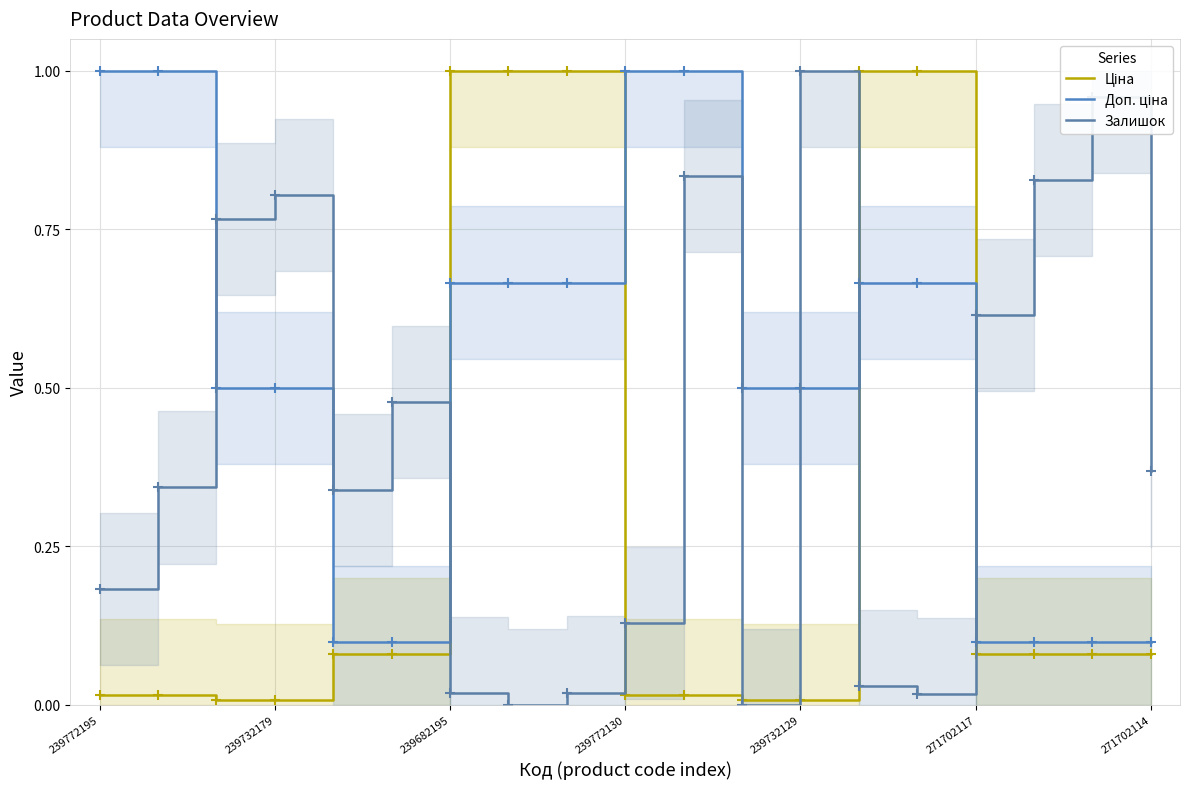

Does the chart have visible grid lines?

Yes